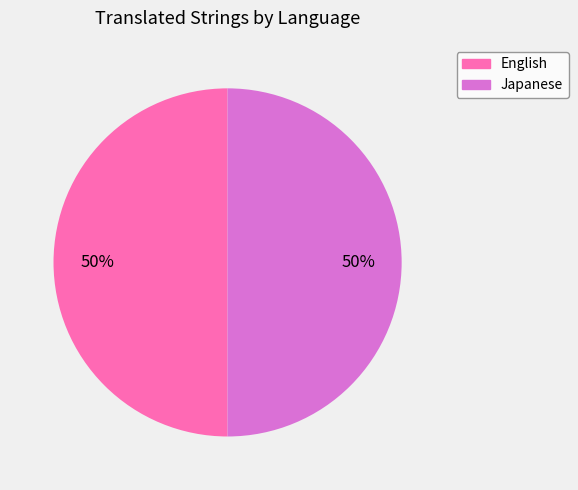

To the nearest percent, what is the average slice percentage?

50%